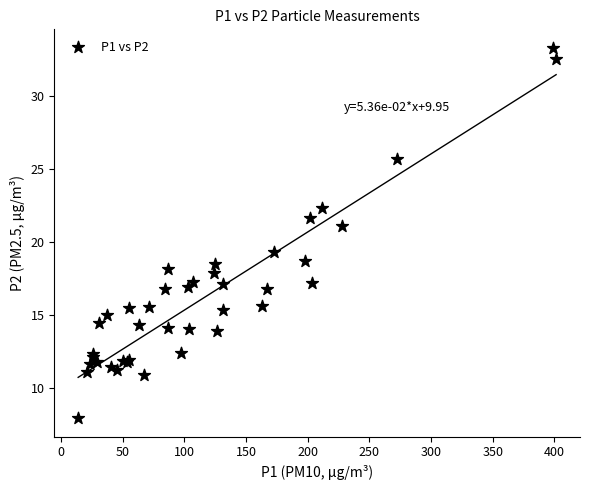

What Y value in the scatter plot is closest to 20?

19.3